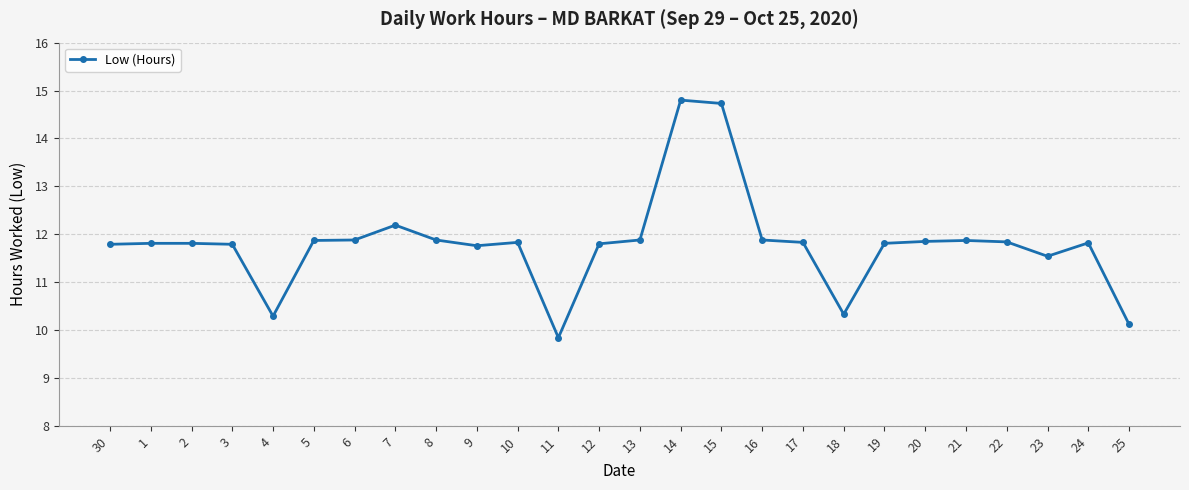

Does the chart have visible grid lines?

Yes